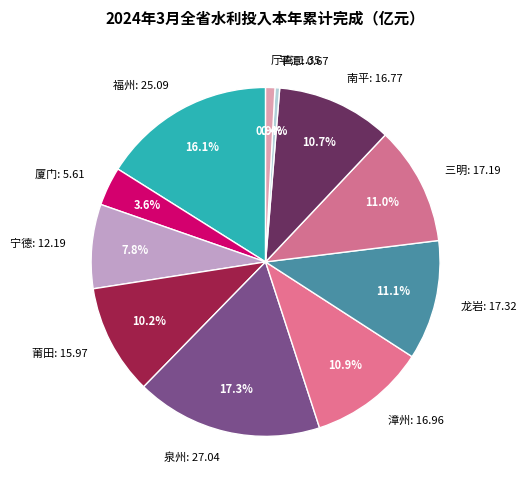

Approximately how many times larger is the value at 厦门: 5.61 compared to 莆田: 15.97?

0.4